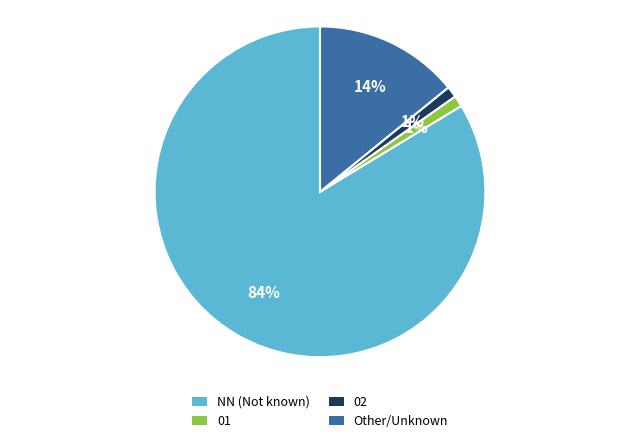

To the nearest percent, what is the difference between the largest and smallest slice percentages?

83%